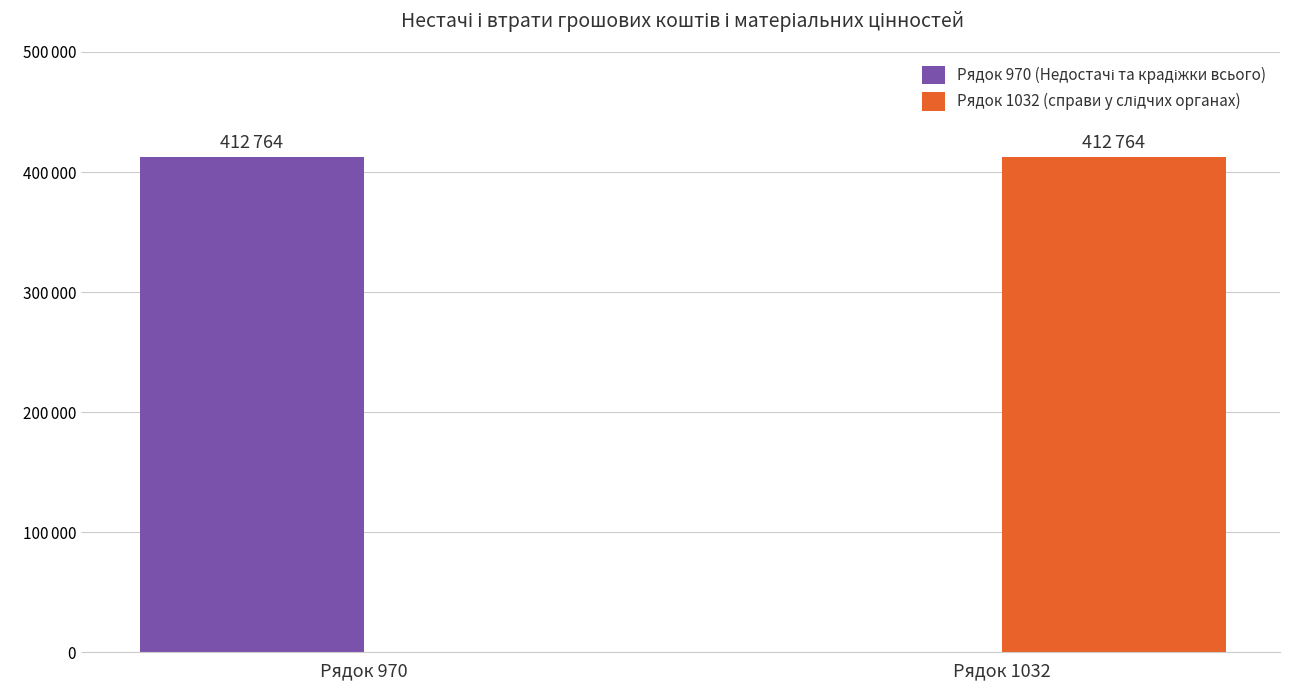

What is the average value of the Рядок 970 (Недостачі та крадіжки всього) series?

206382